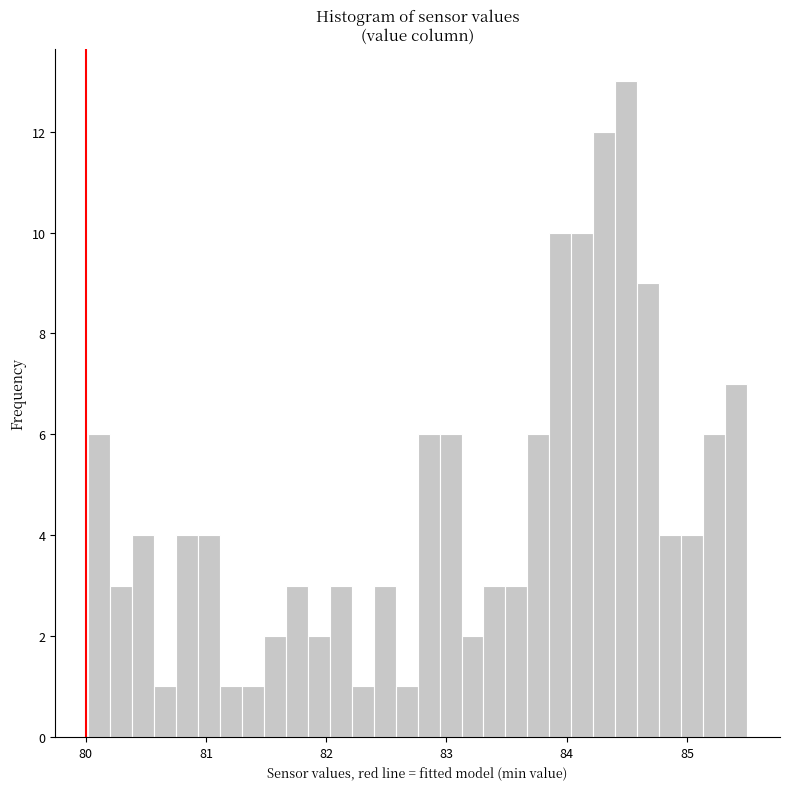

Read against the x-axis, roughly where is the centre of the tallest bar?

84.5